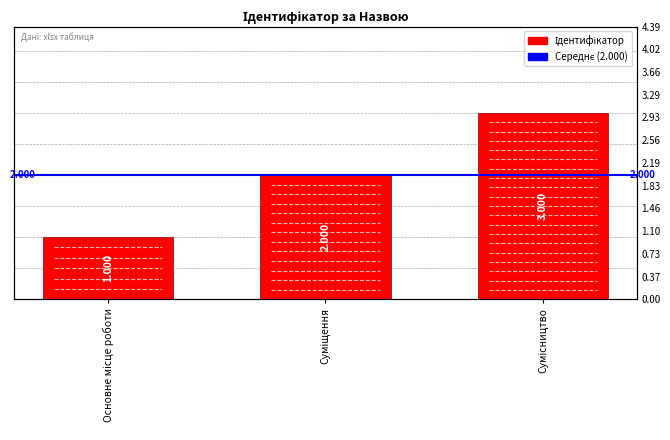

Reading right to left, what are all the values shown in this chart?

Сумісництво=3	Суміщення=2	Основне місце роботи=1